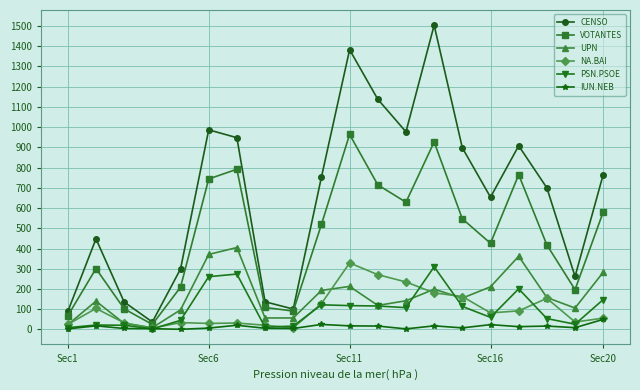

Which series has the widest spread of values?

CENSO